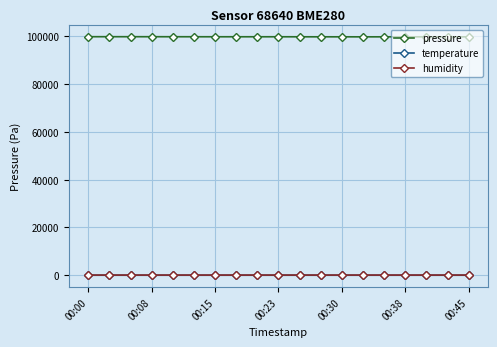

What is the maximum value shown in the chart?

99914.3